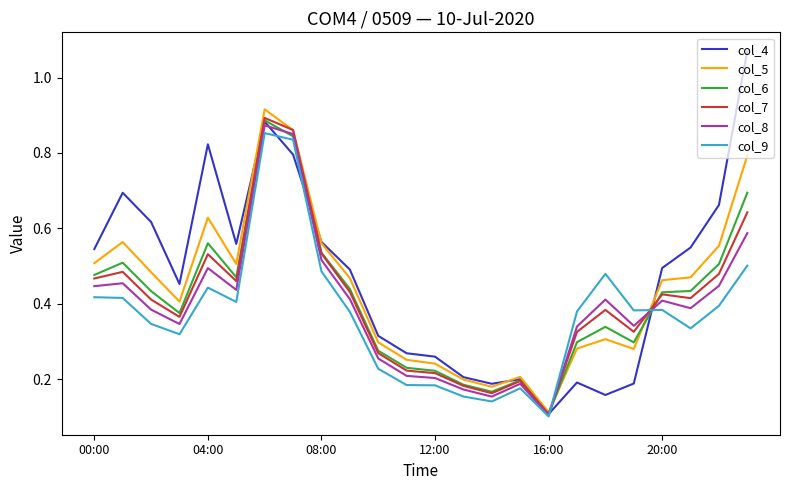

Which series has the largest range (max minus min)?

col_4